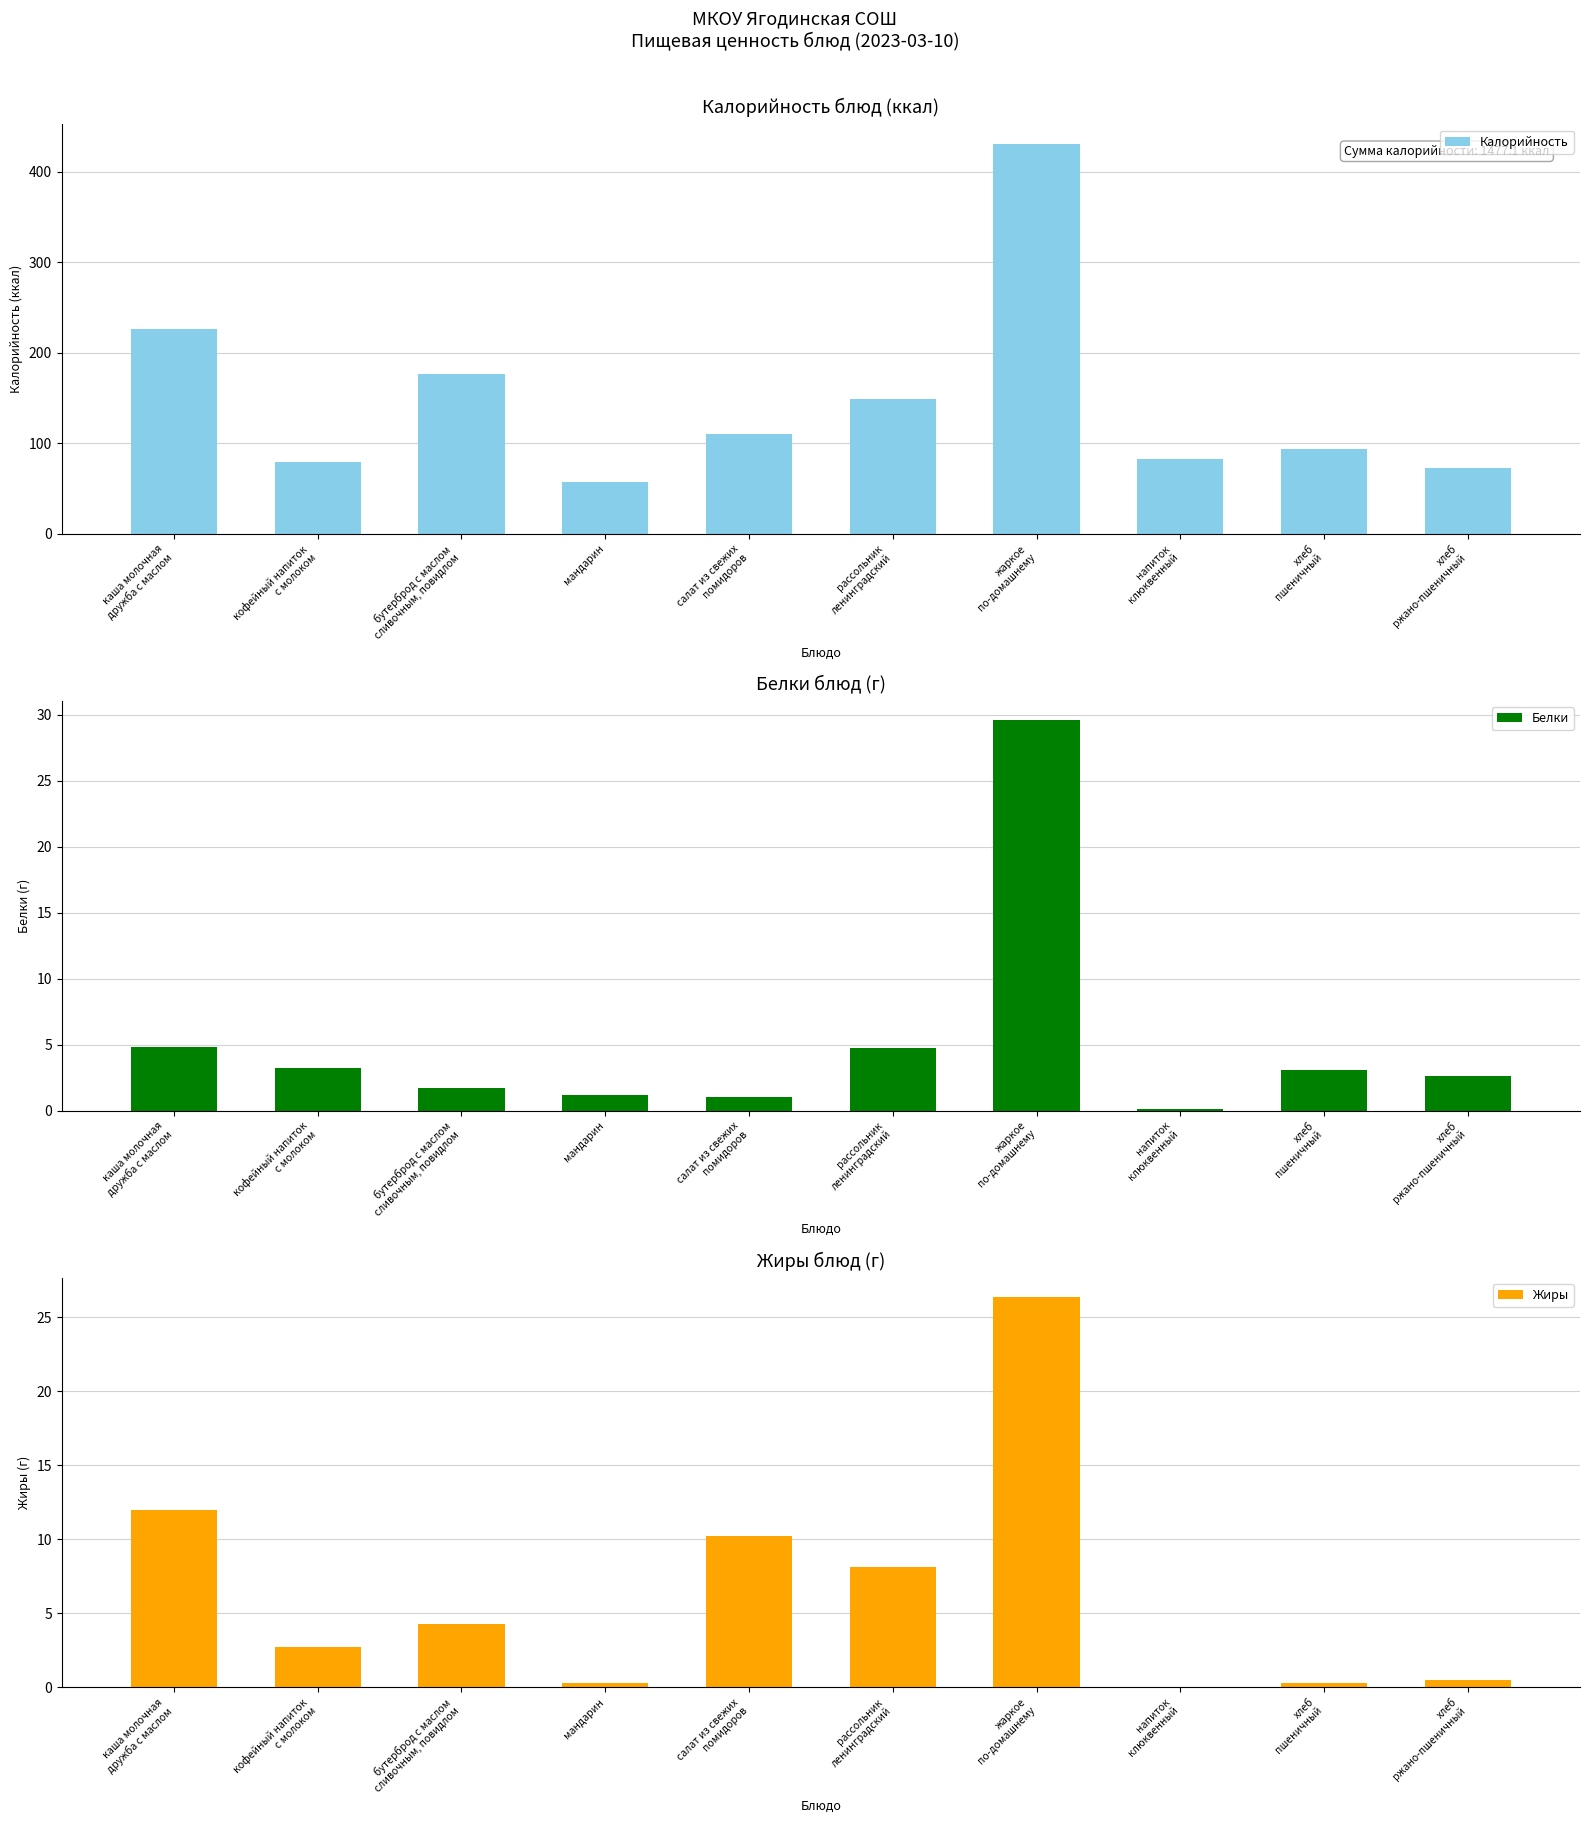

What is the total value across all series at хлеб
пшеничный?

97.4